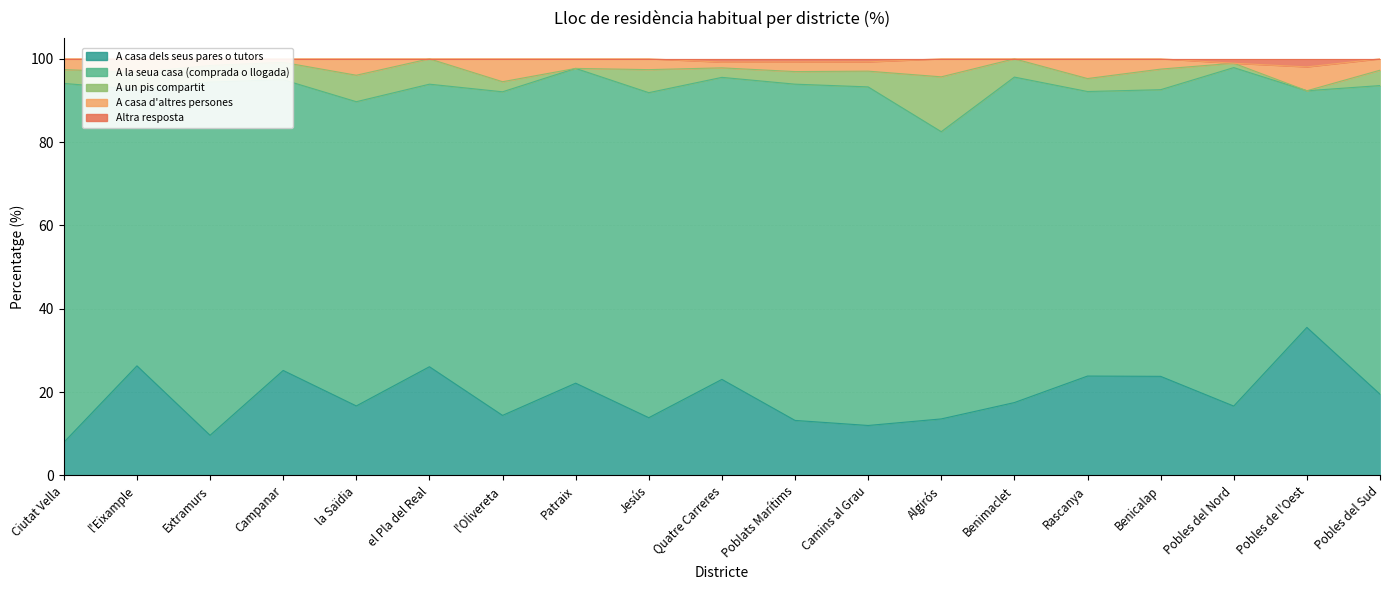

At which label does Altra resposta reach its minimum?

Ciutat Vella